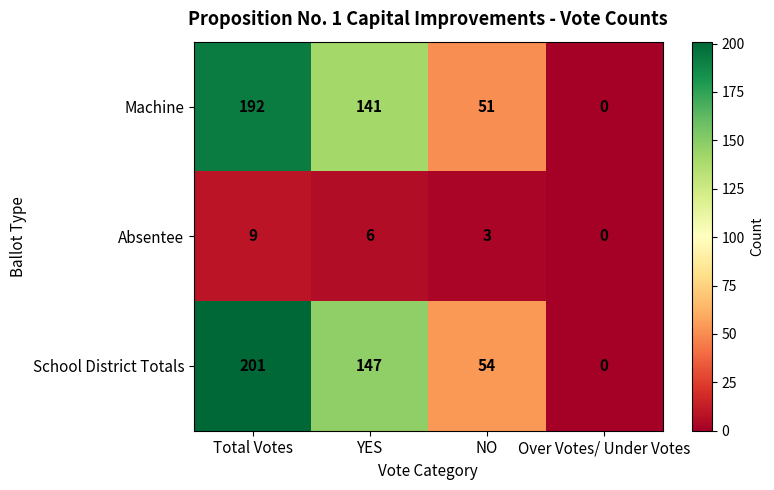

Reading right to left, extract all data points from this chart.

Machine: Over Votes/ Under Votes=0	NO=51	YES=141	Total Votes=192
Absentee: Over Votes/ Under Votes=0	NO=3	YES=6	Total Votes=9
School District Totals: Over Votes/ Under Votes=0	NO=54	YES=147	Total Votes=201